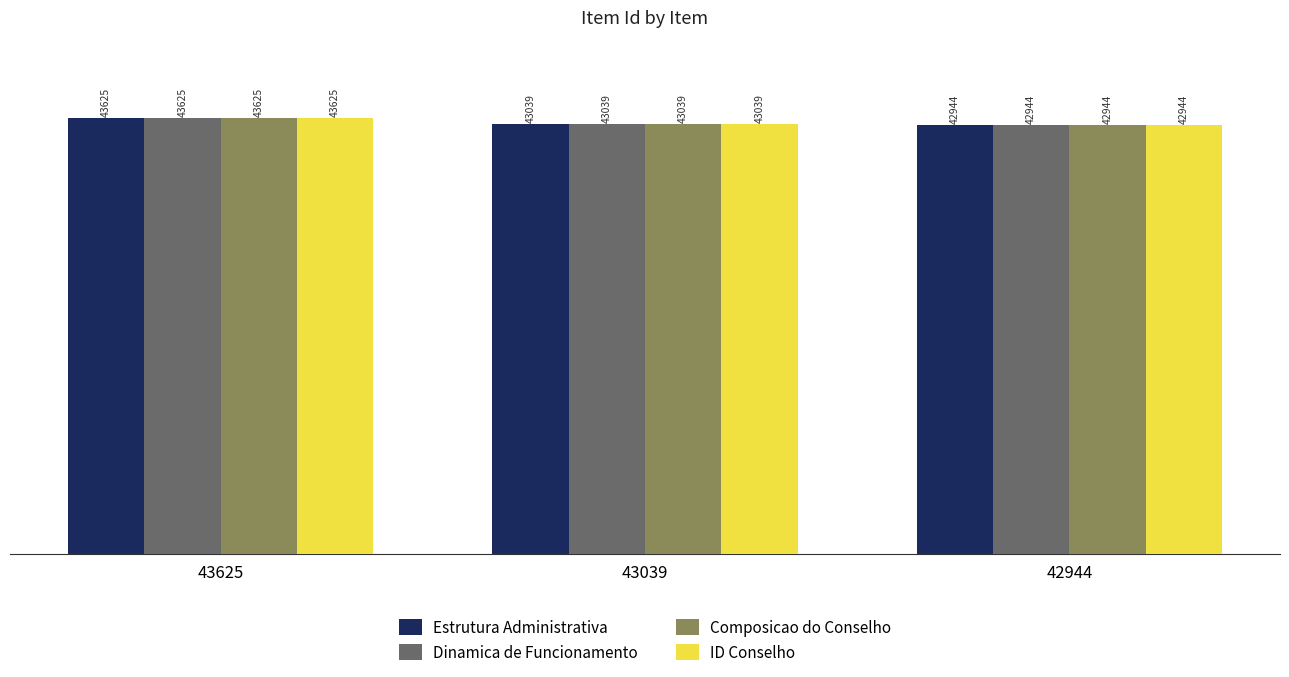

Are the bars grouped side by side (vs. stacked)?

Yes